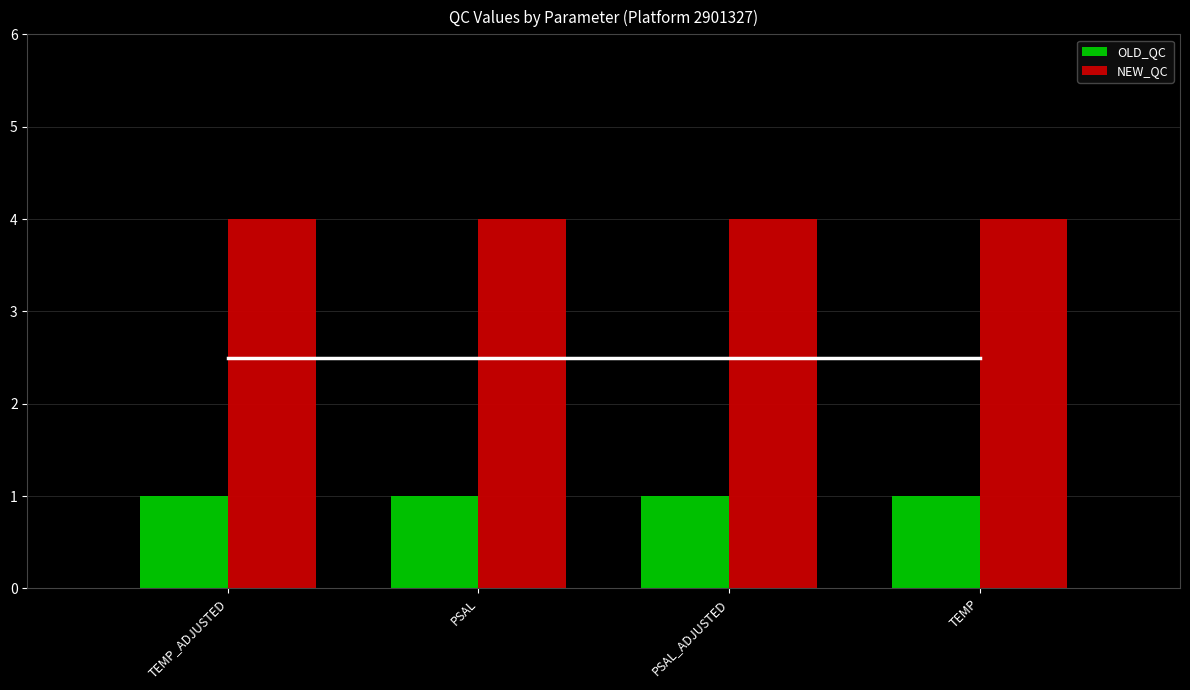

What position from the left is PSAL_ADJUSTED?

3